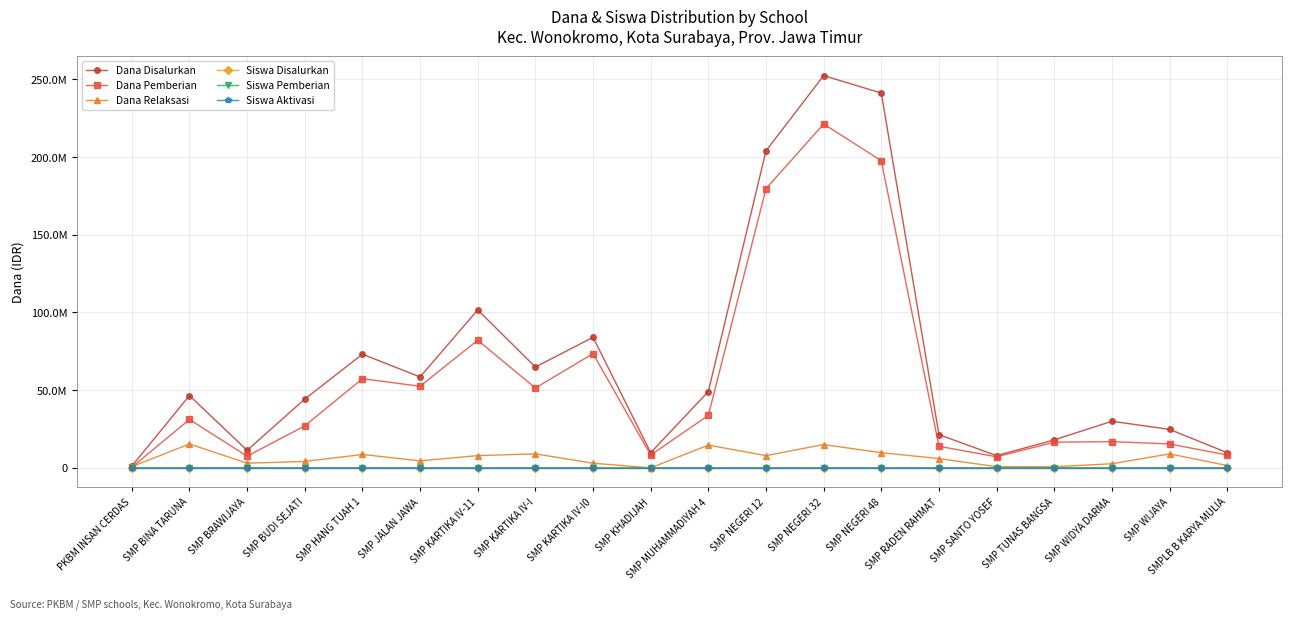

Does the chart have visible grid lines?

Yes